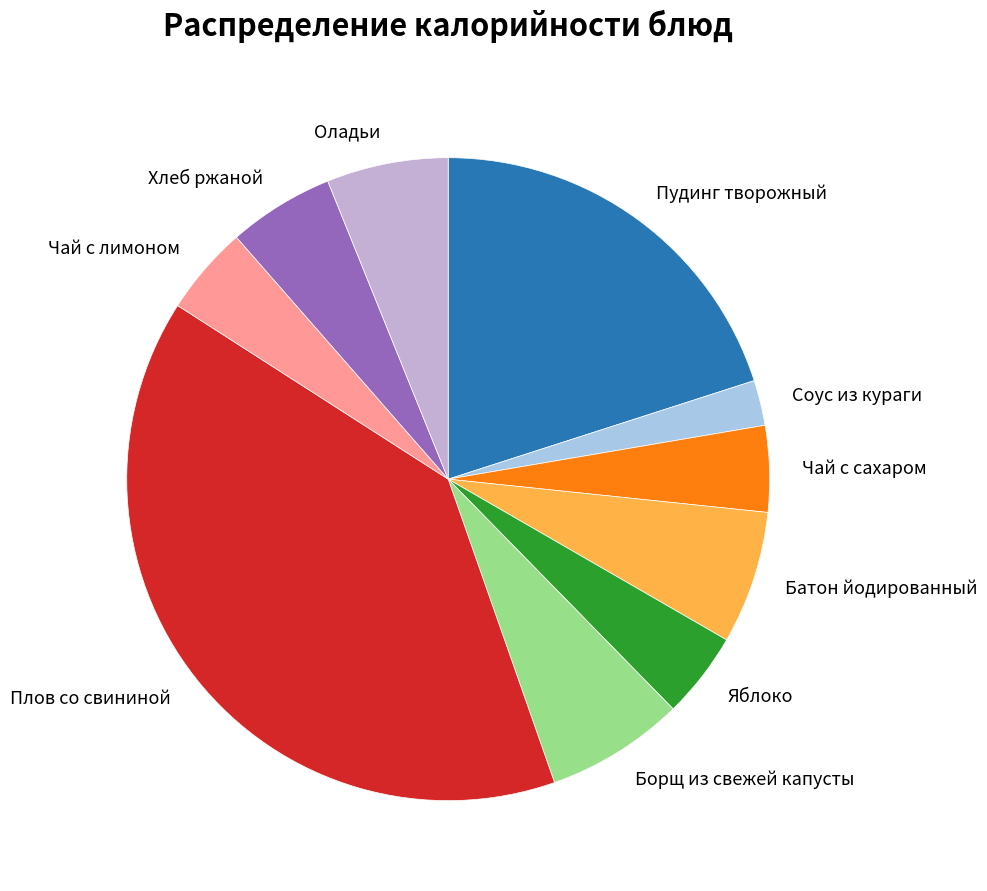

Is Плов со свининой the majority of the pie?

No